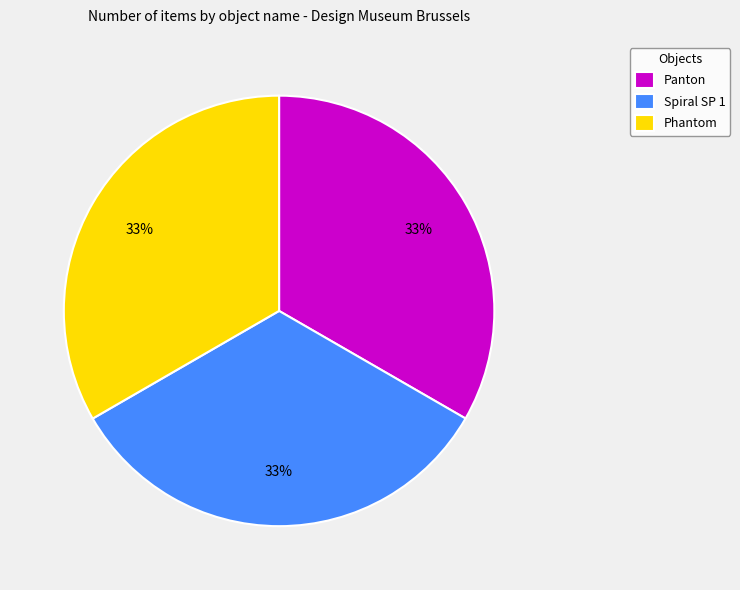

To the nearest percent, what portion does Panton represent?

33%